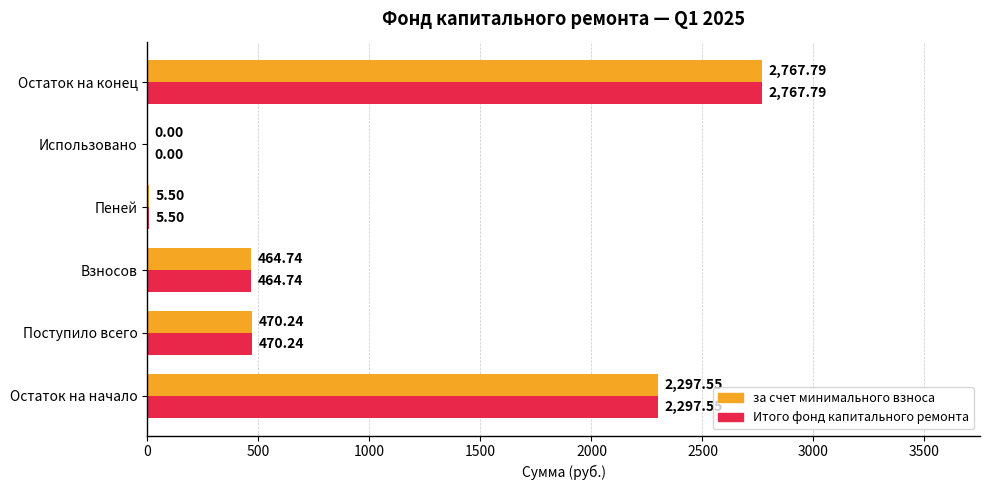

Which category has the highest value in the за счет минимального взноса series?

Остаток на конец